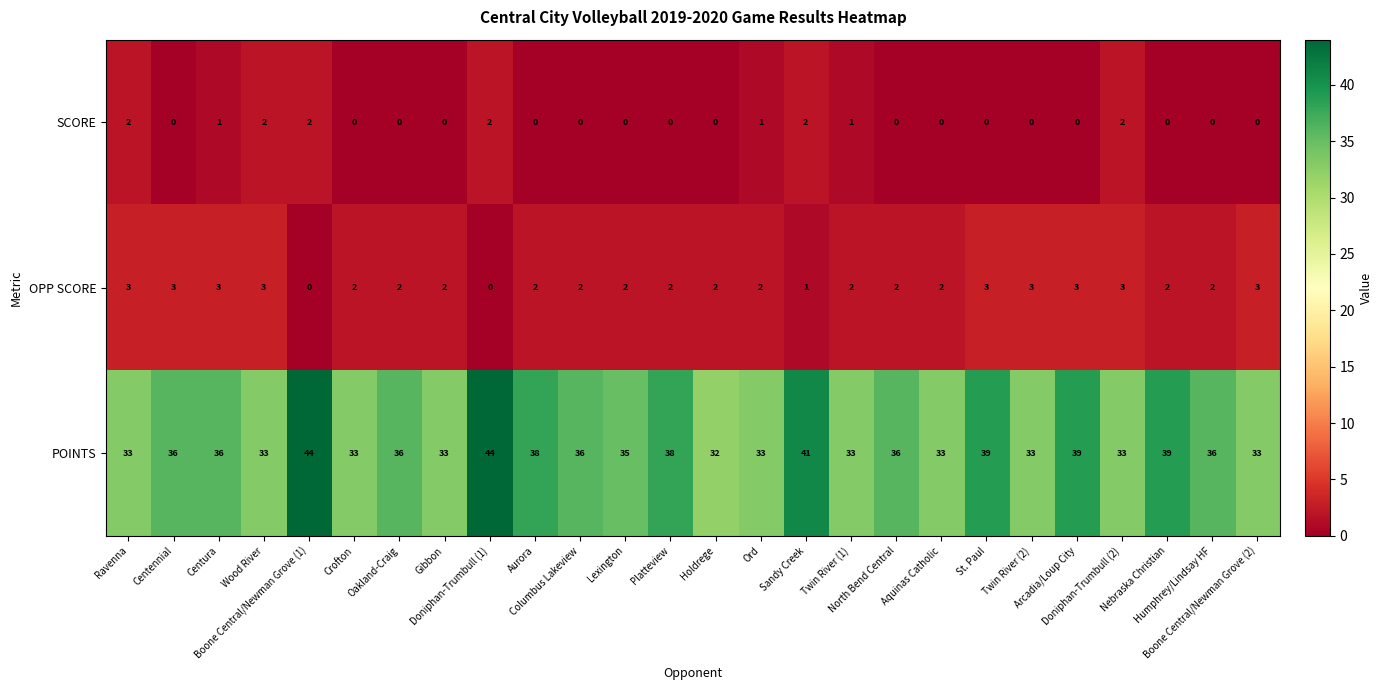

What is the maximum value shown in the chart?

44